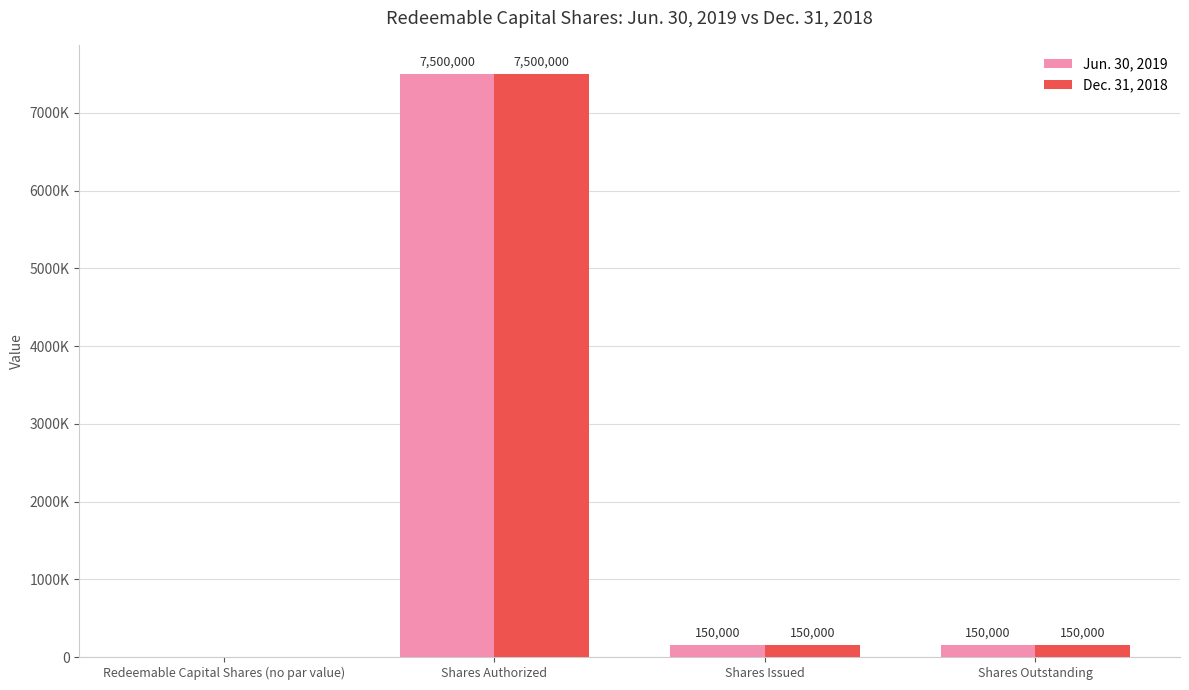

Are the bars horizontal?

No